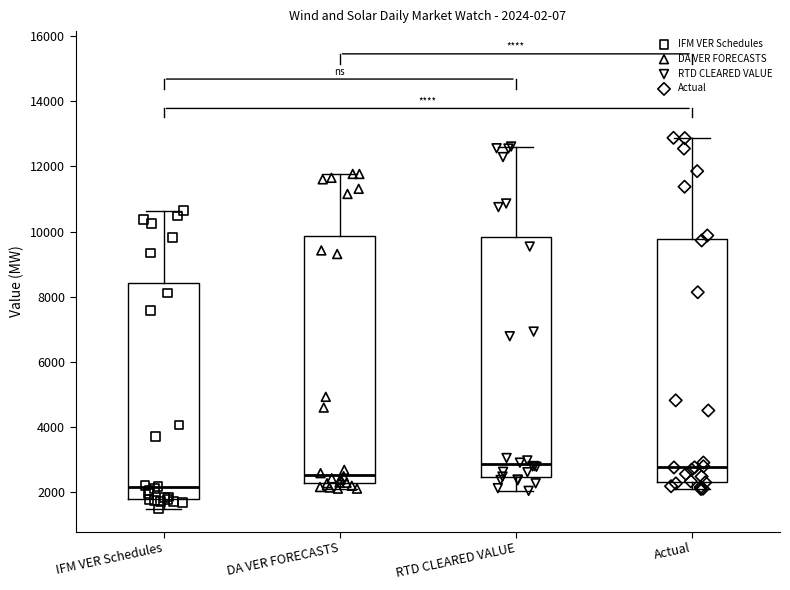

Which box has the lowest median line?

IFM VER Schedules